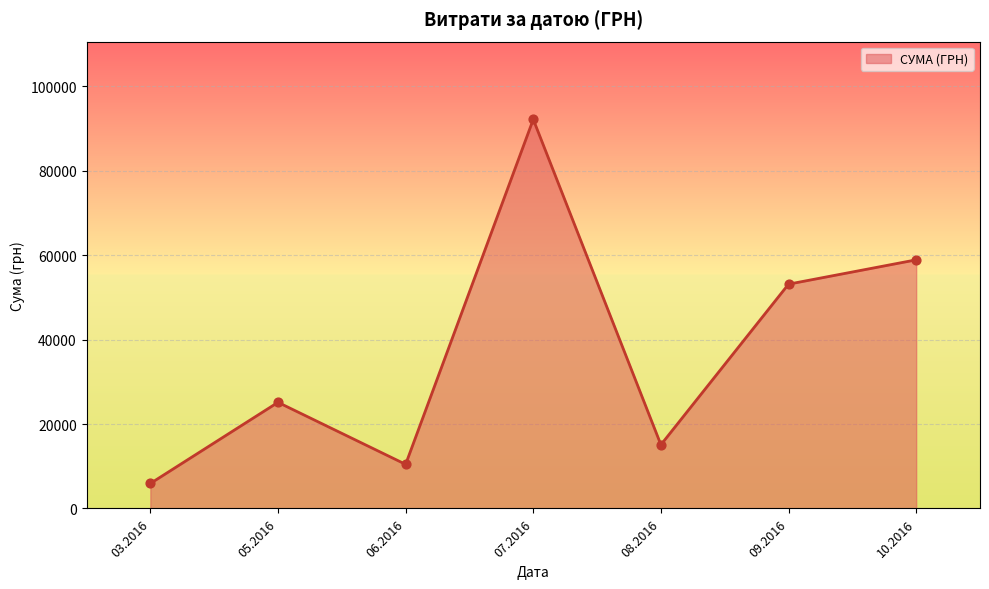

Which has a higher value, 06.2016 or 10.2016?

10.2016